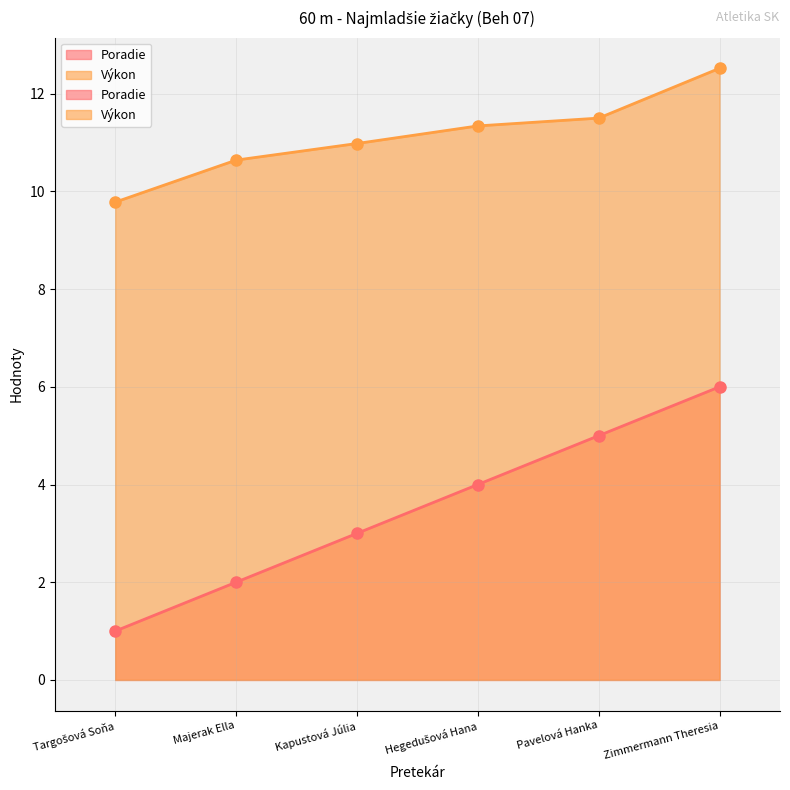

What is the average value of the Poradie series?

3.5